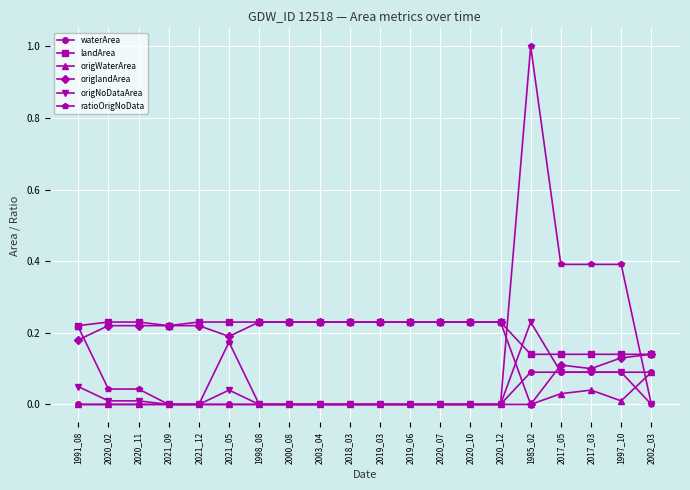

Which series has the largest range (max minus min)?

ratioOrigNoData